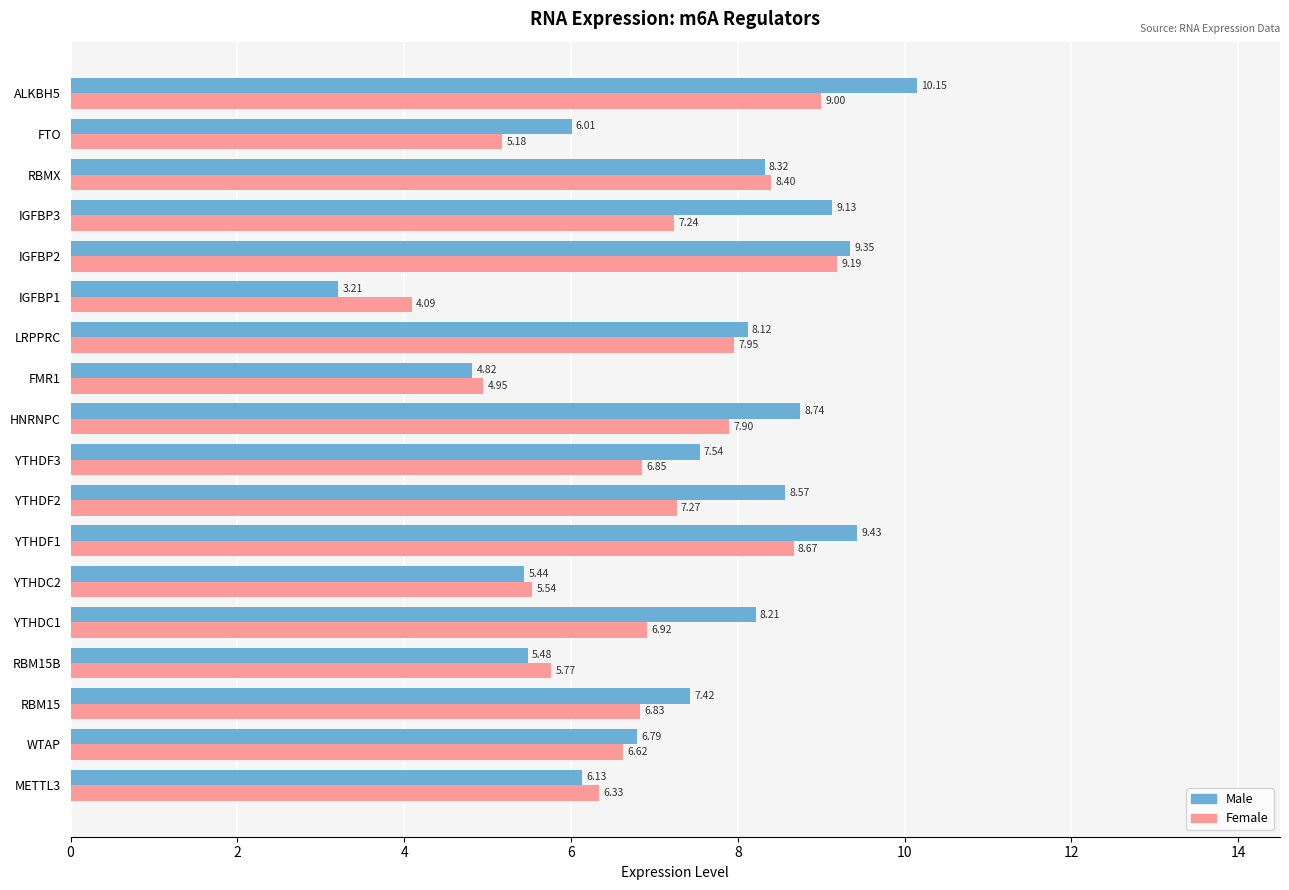

What is the difference between the Male values at YTHDC2 and FMR1?

0.6